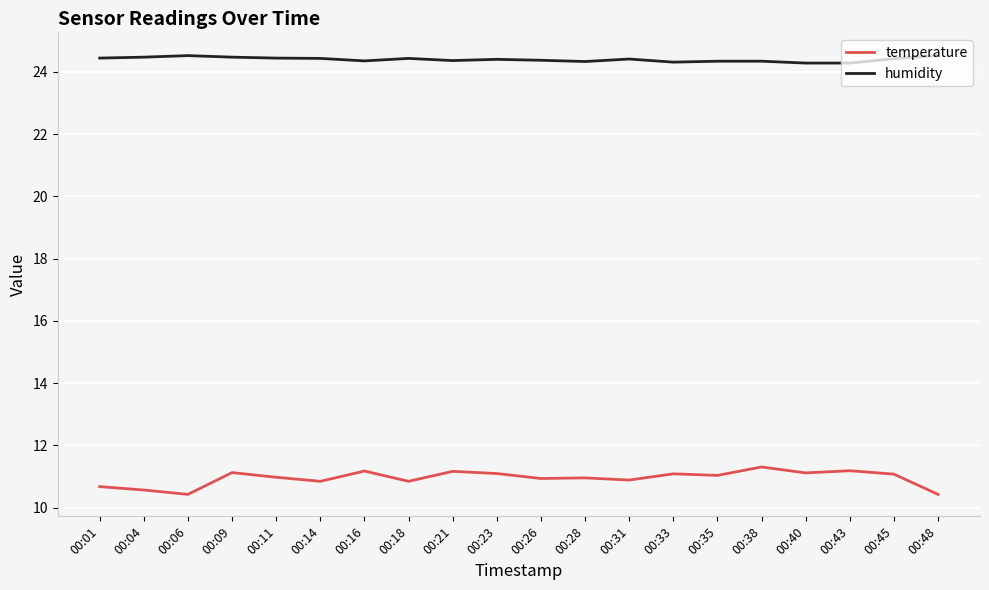

What is the difference between the highest and lowest values at 00:14?

13.6